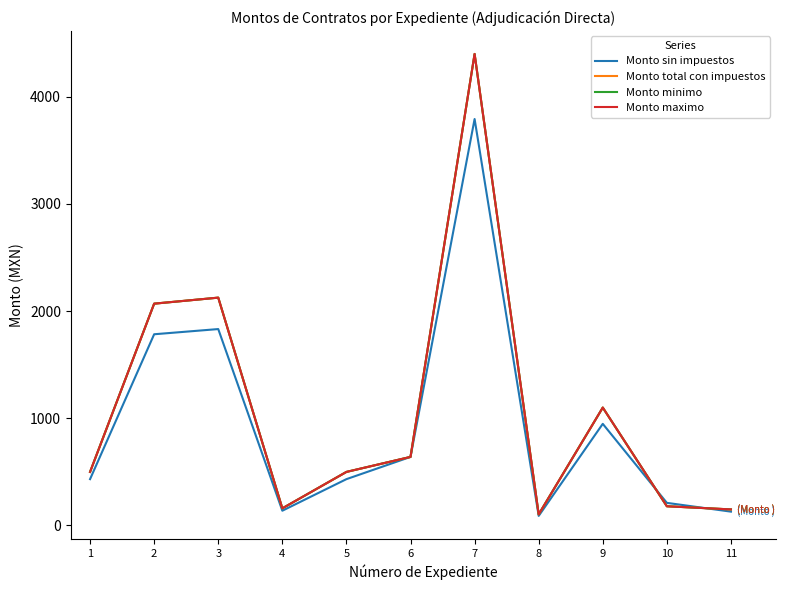

Reading left to right, list all the values displayed in this chart.

Monto sin impuestos: 432.6	1784.5	1833.0	137.9	432.5	640.0	3793.1	89.7	948.6	211.2	129.3
Monto total con impuestos: 500.0	2070.0	2126.2	160.0	500.0	640.0	4400.0	104.0	1100.4	179.5	150.0
Monto minimo: 500.0	2070.0	2126.2	160.0	500.0	640.0	4400.0	104.0	1100.4	179.5	150.0
Monto maximo: 500.0	2070.0	2126.2	160.0	500.0	640.0	4400.0	104.0	1100.4	179.5	150.0